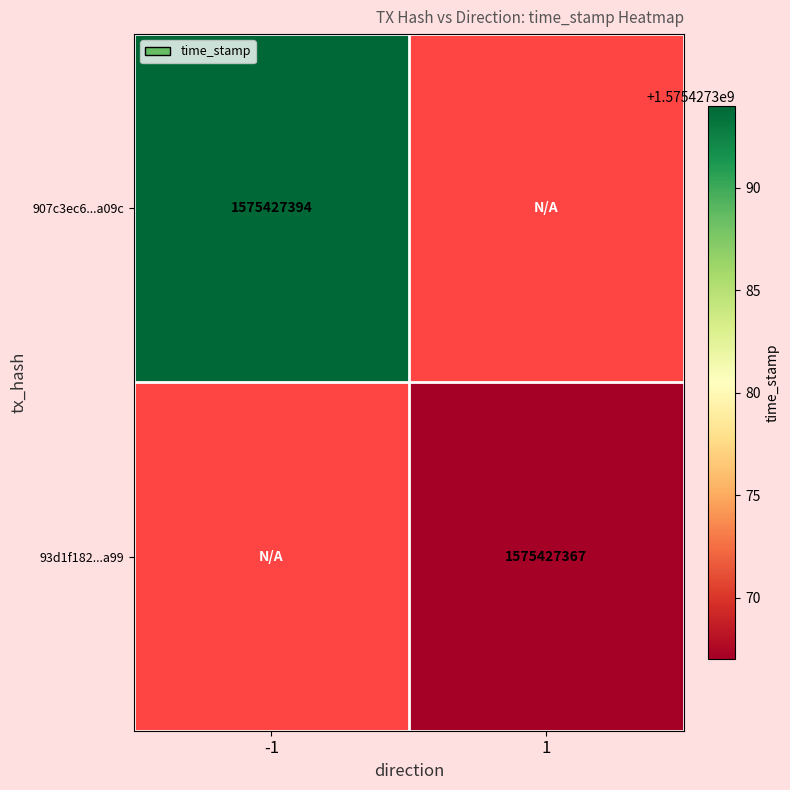

Which series has the largest total across all categories?

907c3ec62041e877b5e1fb7fbe464ce8547a09c